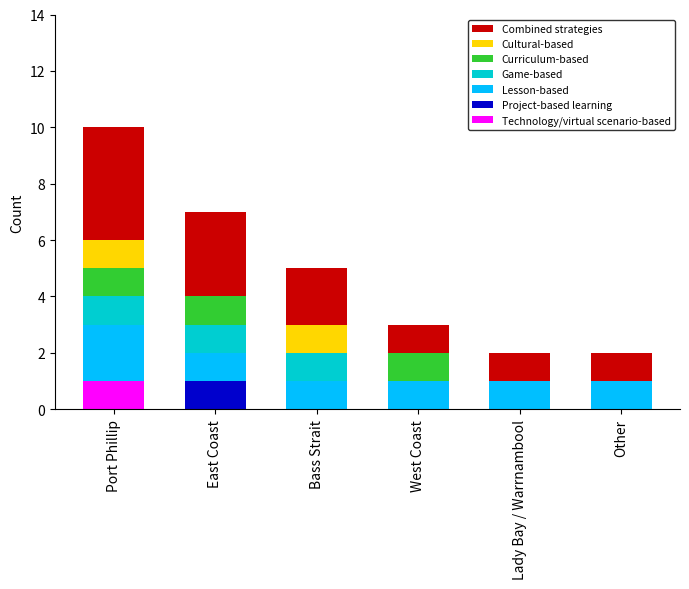

Is it true that Technology/virtual scenario-based equals 0 at West Coast?

True